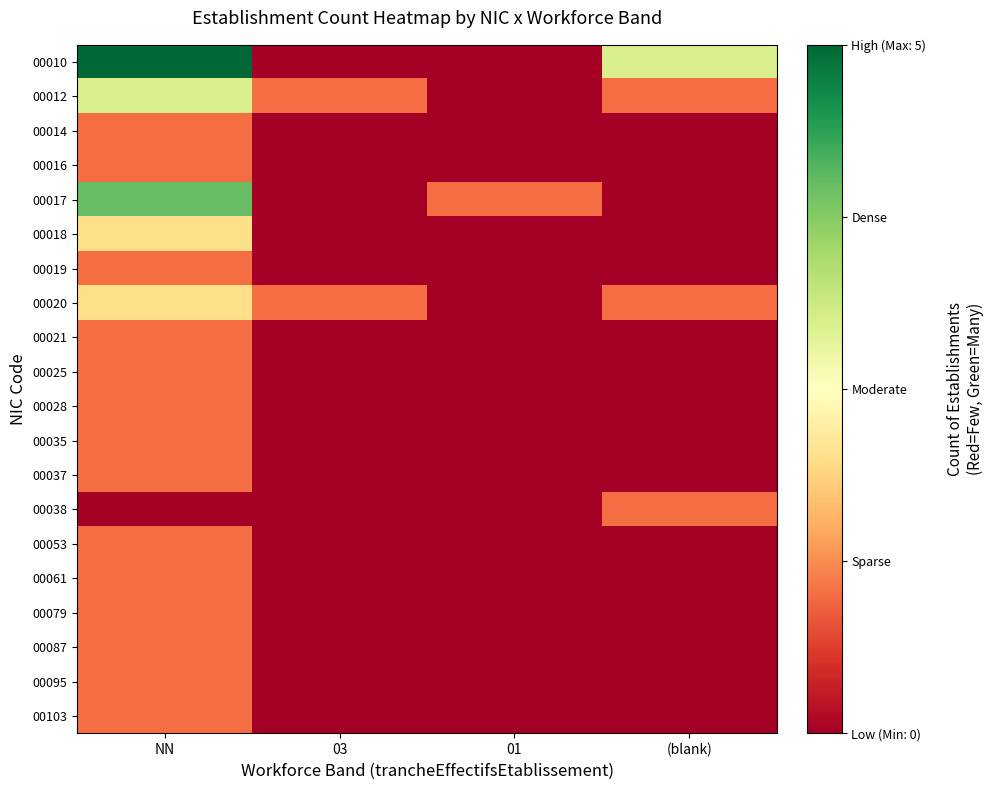

Rank the series at (blank) from highest to lowest value.

00010, 00012, 00020, 00038, 00014, 00016, 00017, 00018, 00019, 00021, 00025, 00028, 00035, 00037, 00053, 00061, 00079, 00087, 00095, 00103